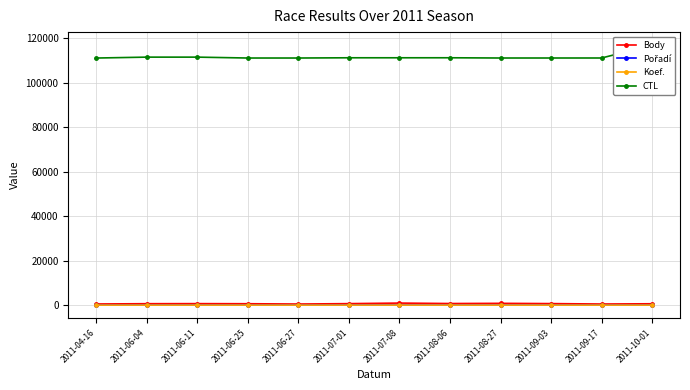

Between 2011-08-27 and 2011-09-17, which series saw the biggest shift?

Body